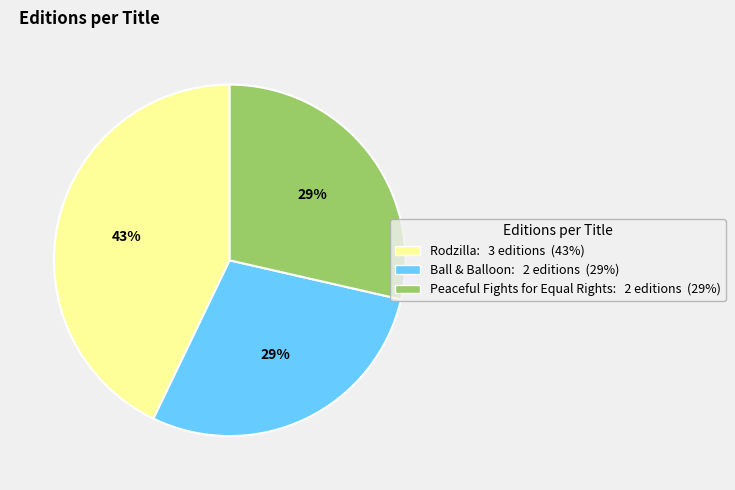

Combined, do Peaceful Fights for Equal Rights and Ball & Balloon account for over 50%?

Yes